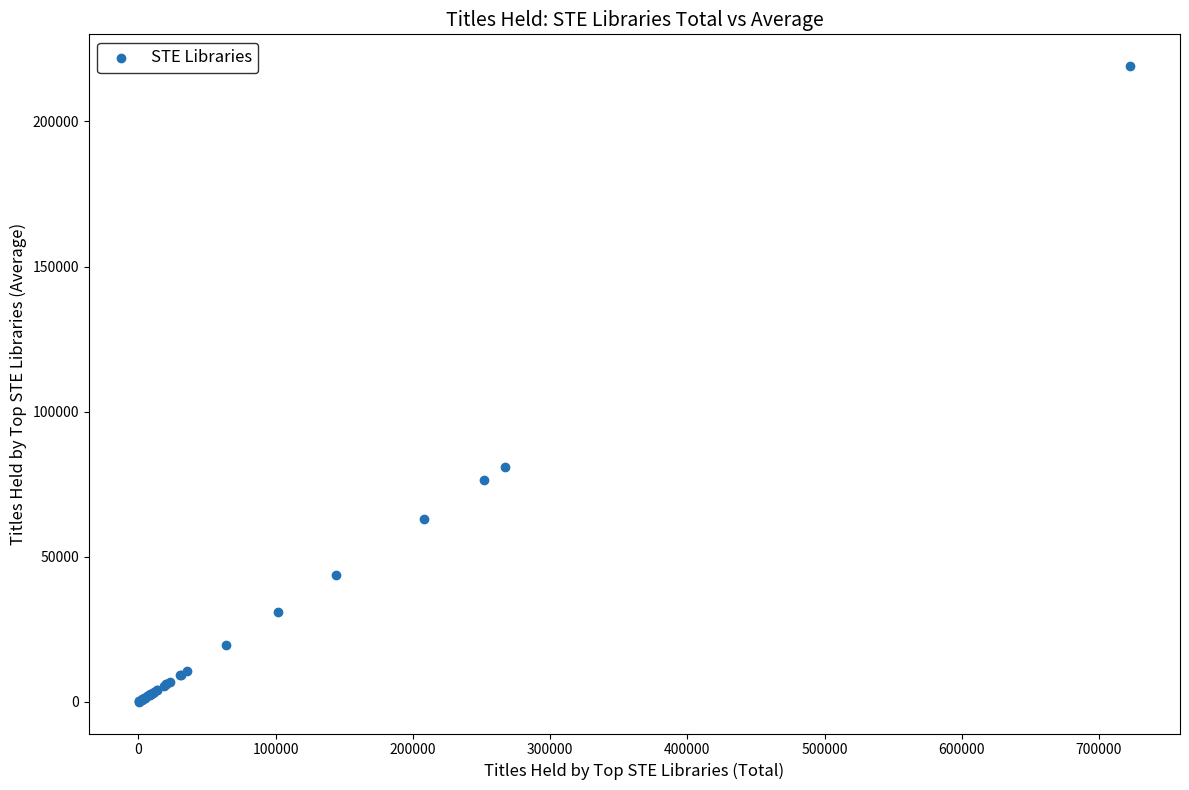

What Y value in the scatter plot is closest to 109539?

80925.8